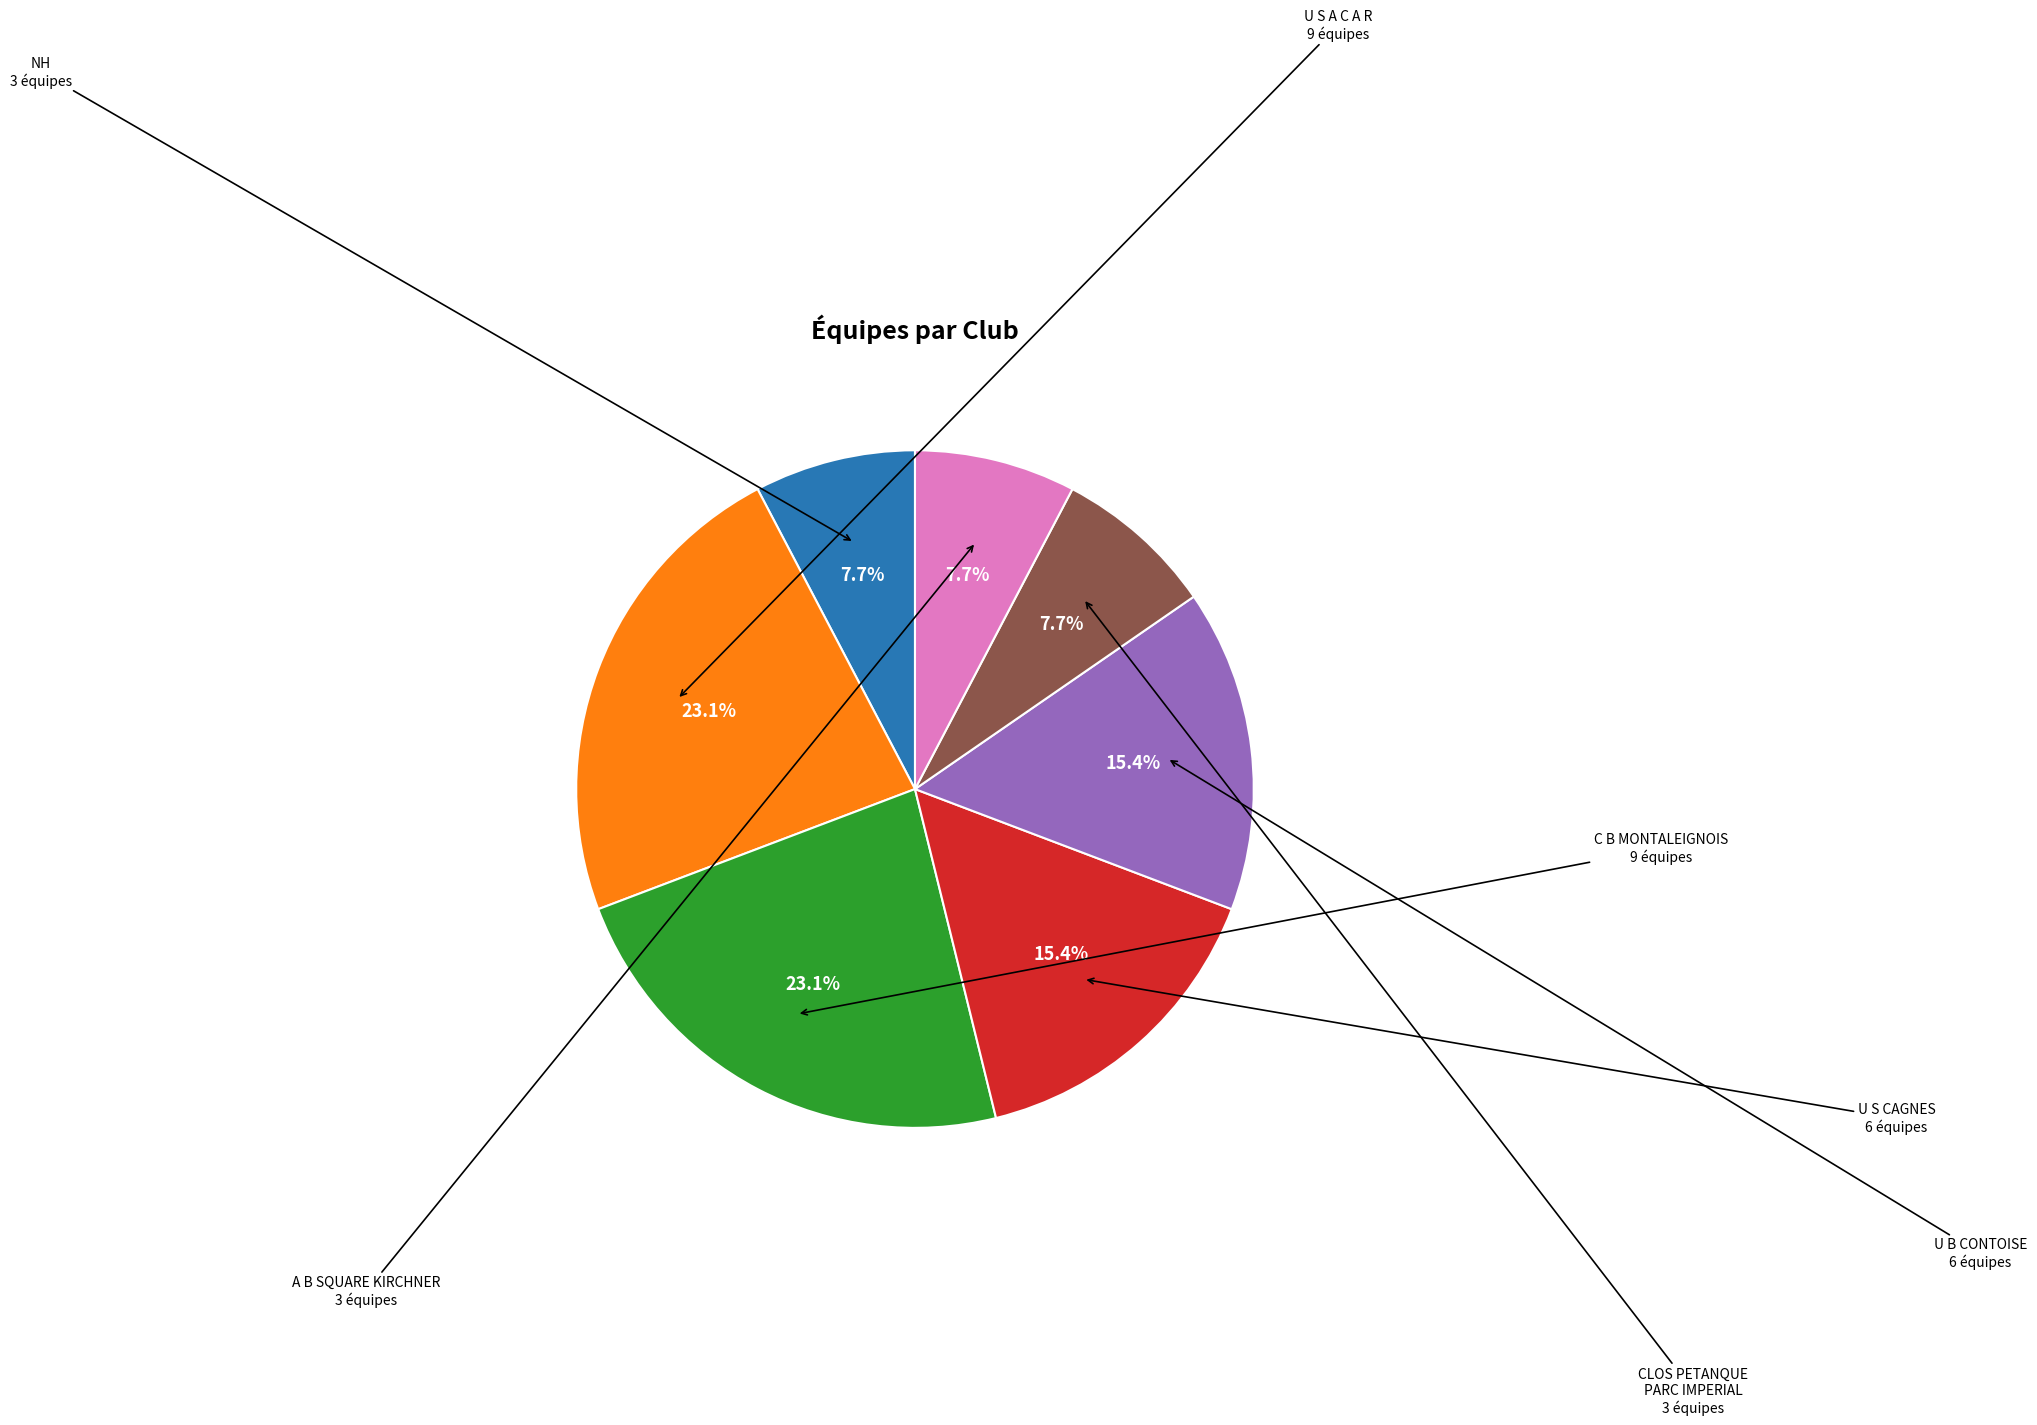

Is there a majority slice in this chart?

No